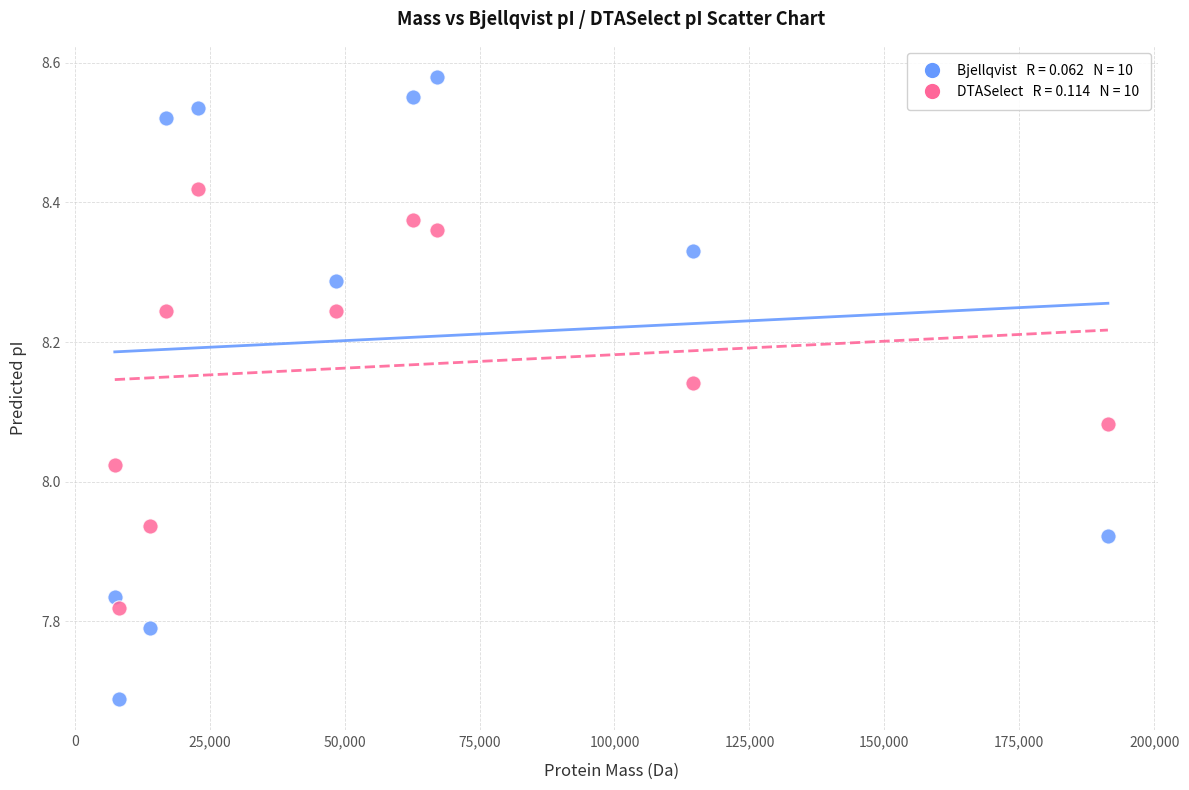

Across all data points, what is the range of Y values (max minus min)?

0.9